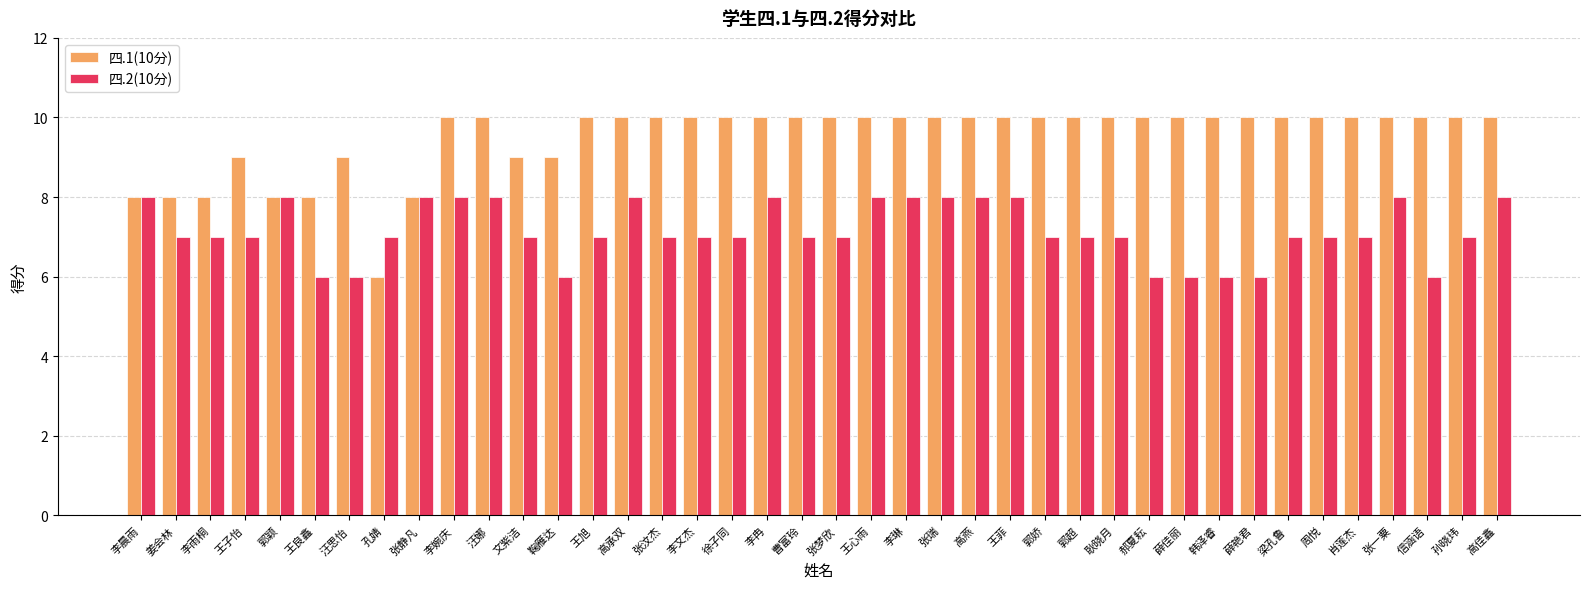

Between 王菲 and 韩泽睿, which series saw the biggest shift?

四.2(10分)